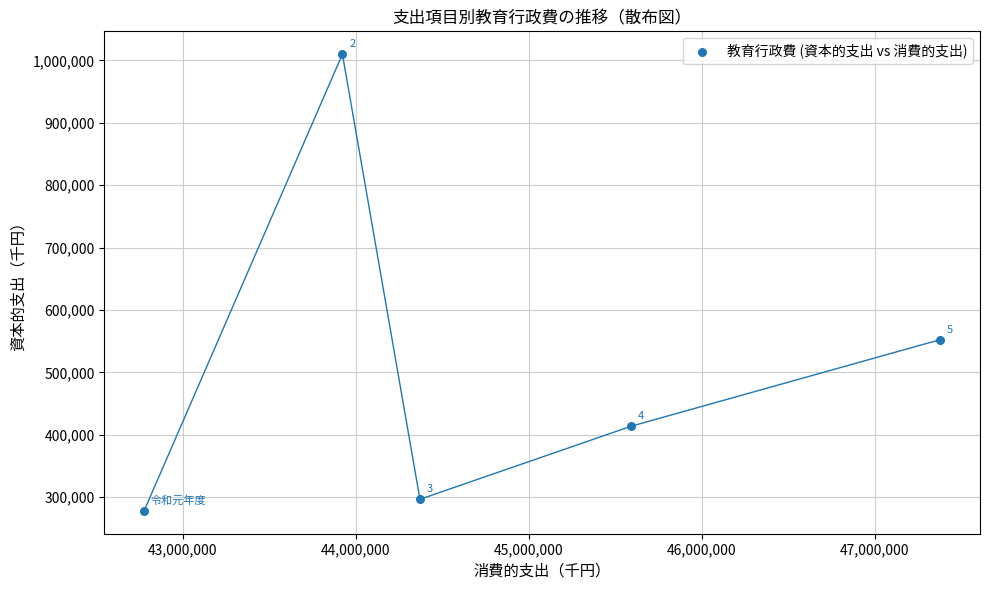

What is the range of X values (max minus min)?

4599526